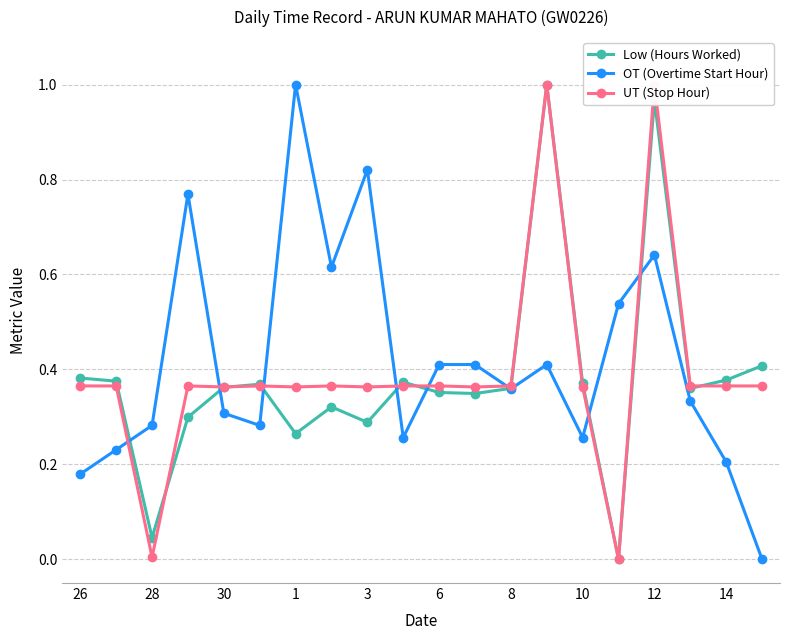

How many lines are shown in the chart?

3